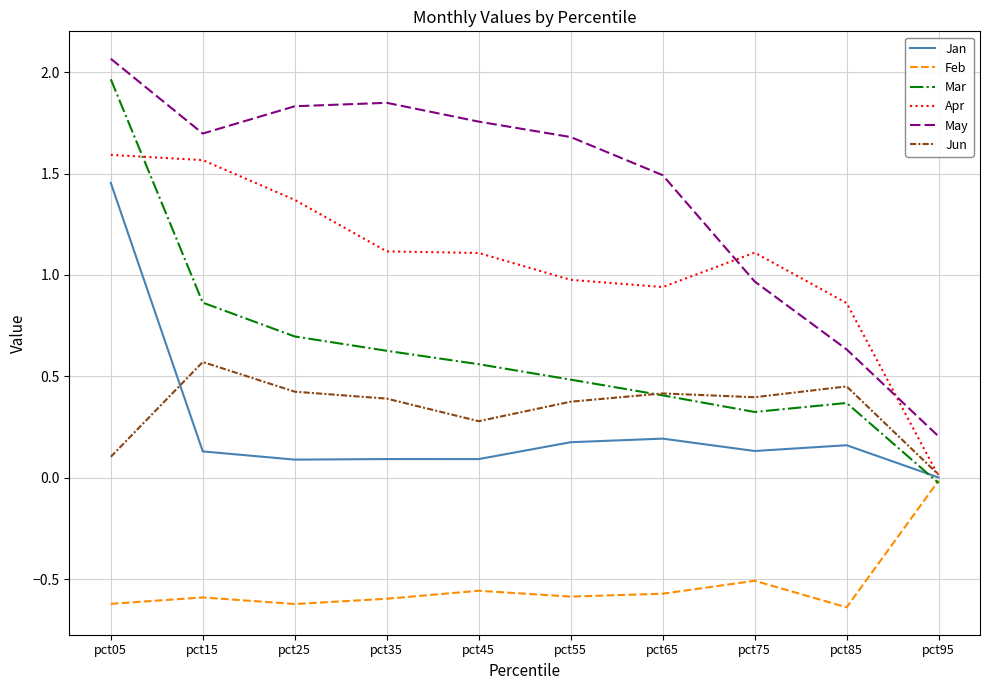

What is the average value of the Jan series?

0.3